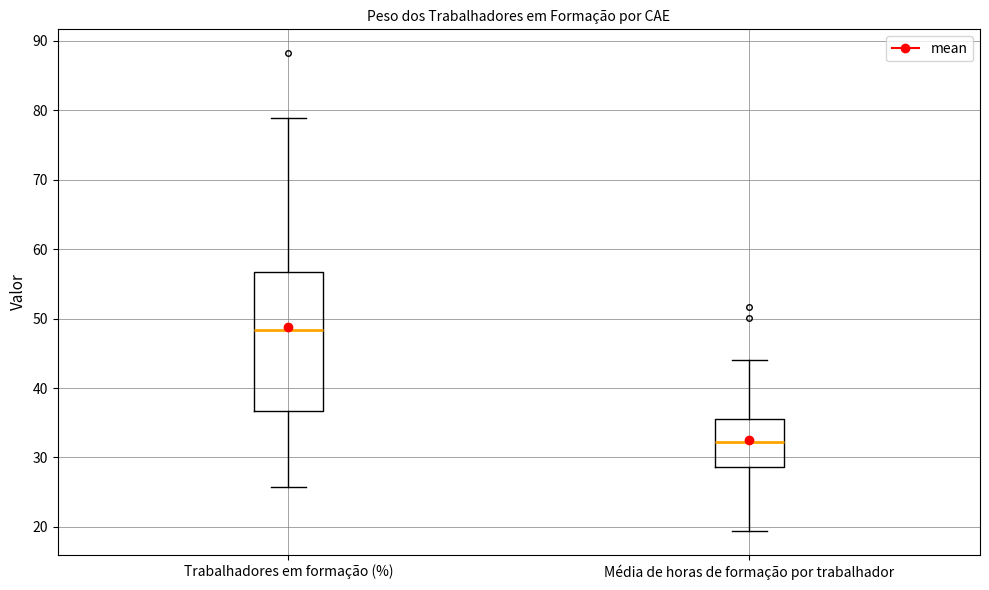

Comparing the boxes themselves (not the whiskers), which one is the tallest?

Trabalhadores em formação (%)